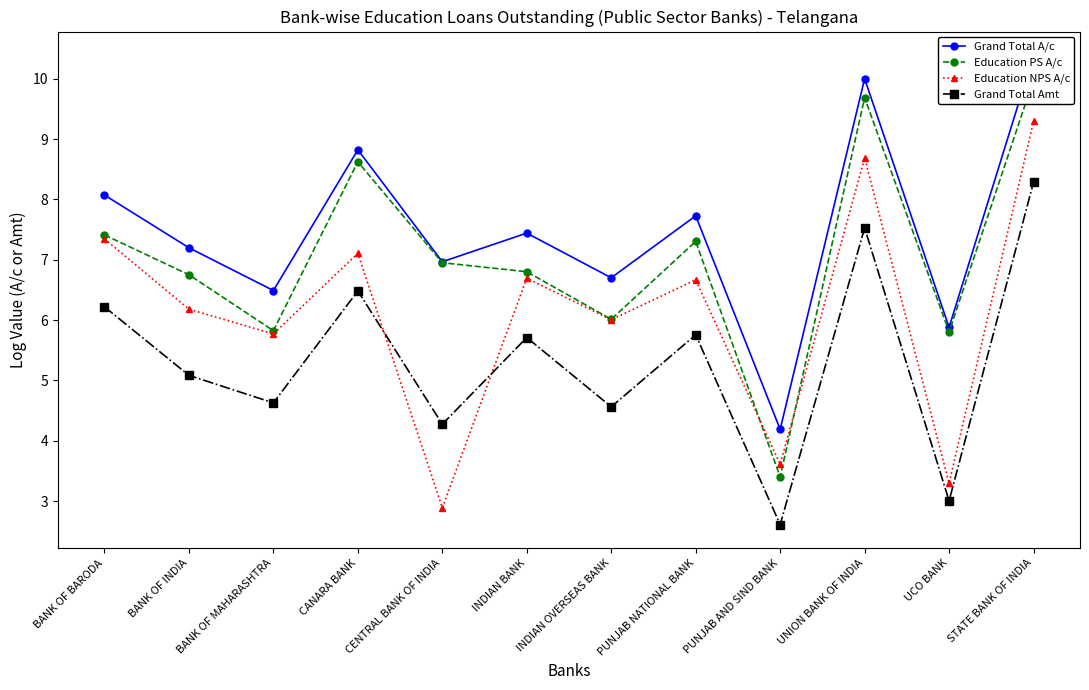

After their last crossing, which series has the higher values: Education PS A/c or Education NPS A/c?

Education PS A/c